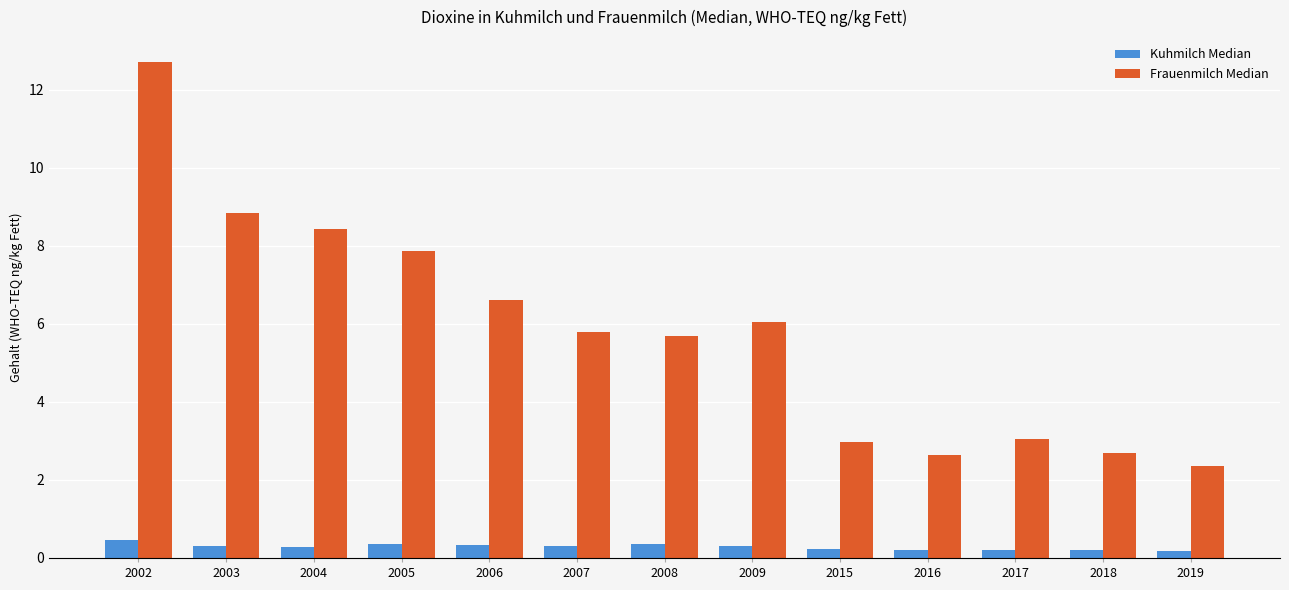

Rank the series at 2019 from highest to lowest value.

Frauenmilch Median, Kuhmilch Median